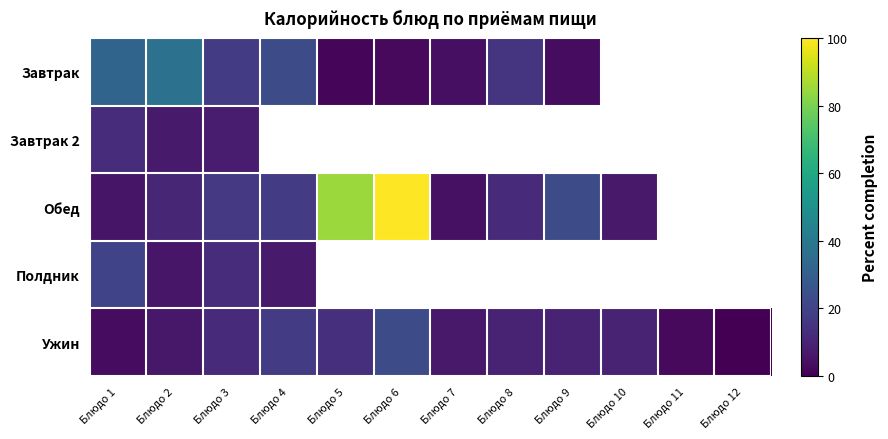

Which series changed the most between Блюдо 8 and Блюдо 11?

Ужин